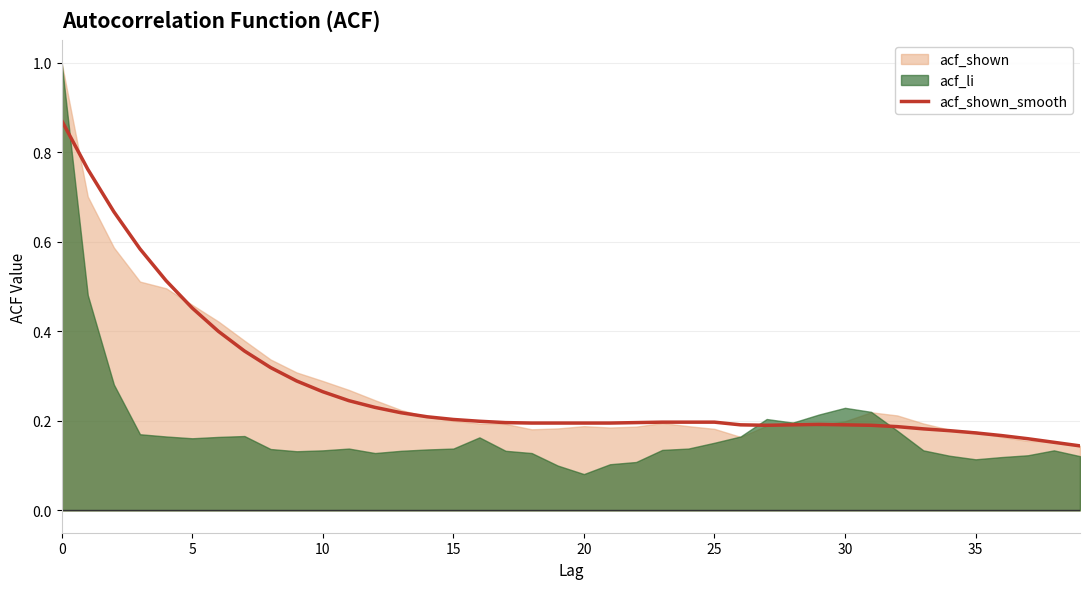

The chart shows a value of 0.2 at 33. True or false?

True